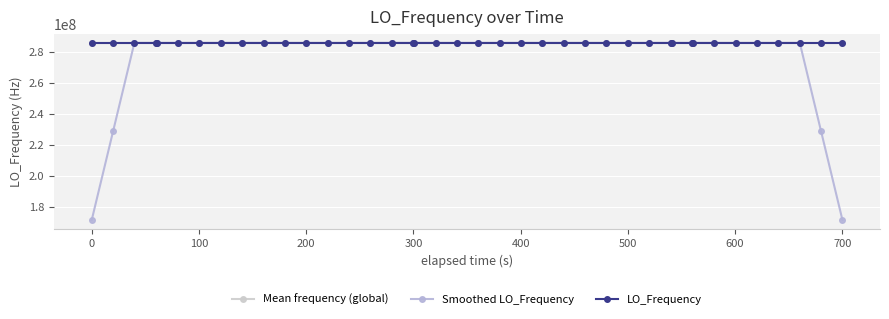

Is this an area chart (filled region under the line)?

No